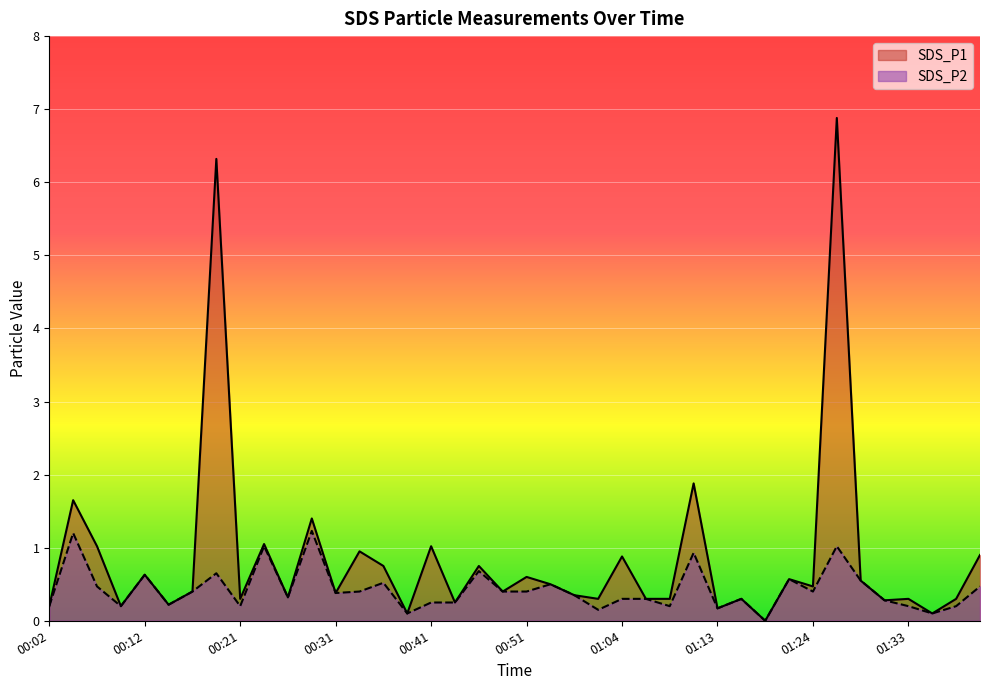

Rank the series by their average value, from lowest to highest.

SDS_P2, SDS_P1